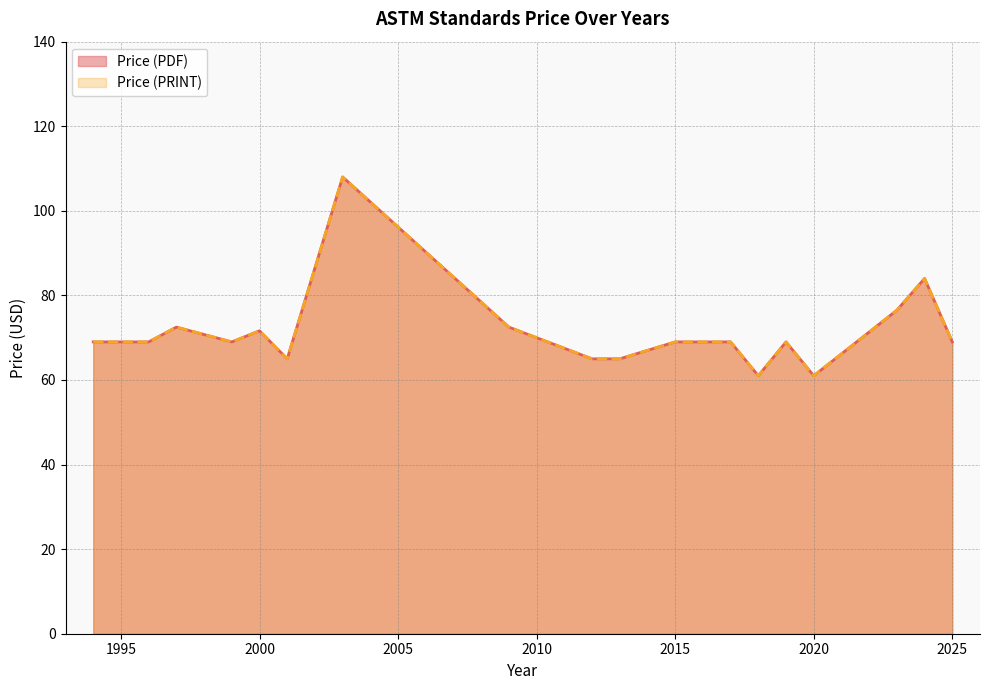

True or false: Price (PRINT) and Price (PDF) cross at least once.

False